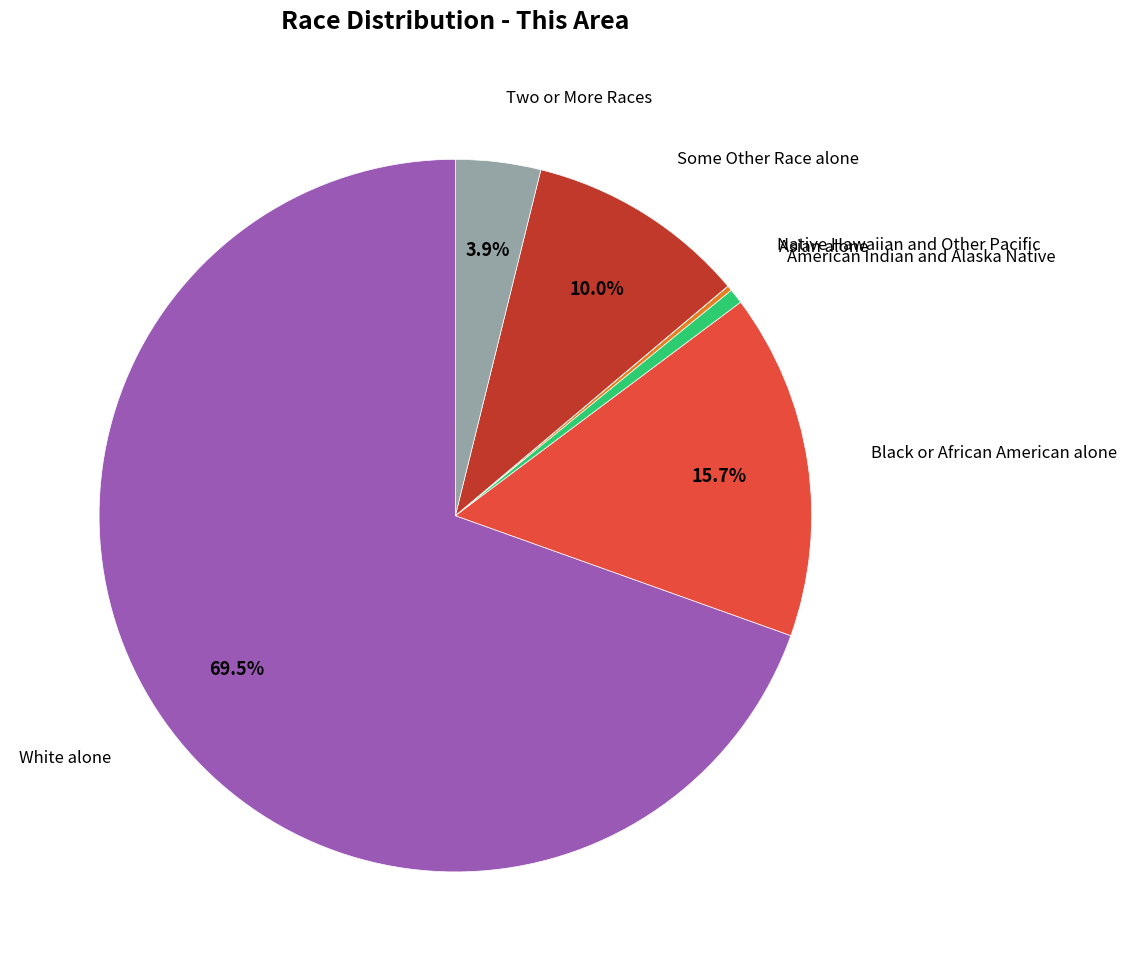

Which category has the biggest portion of the pie?

White alone